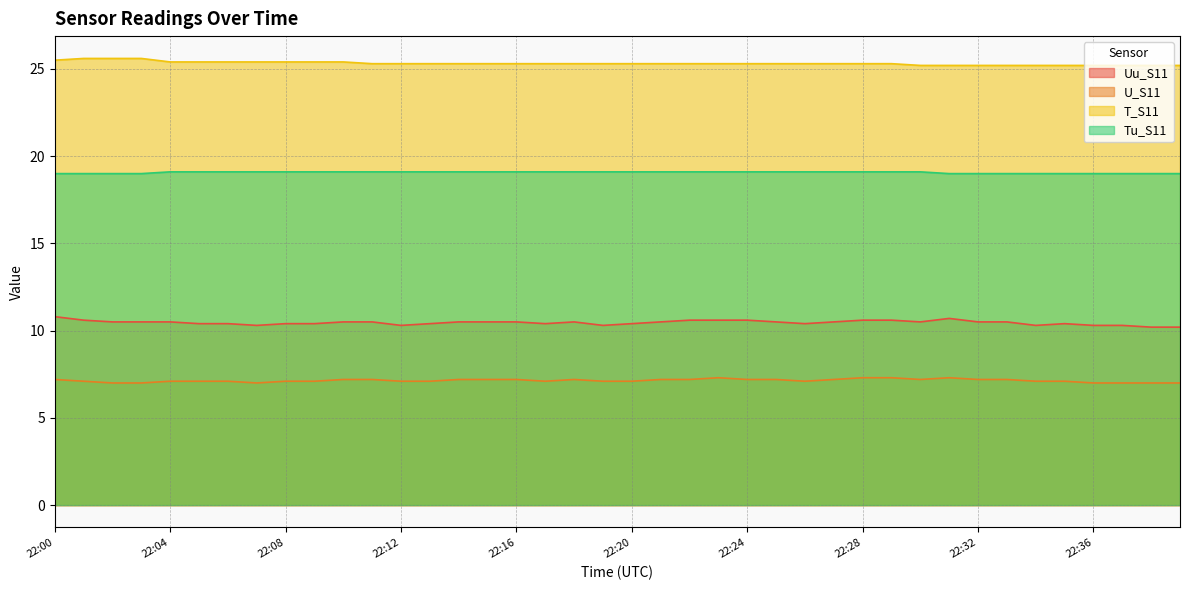

What is the approximate value of Uu_S11 at 22:30?

10.5